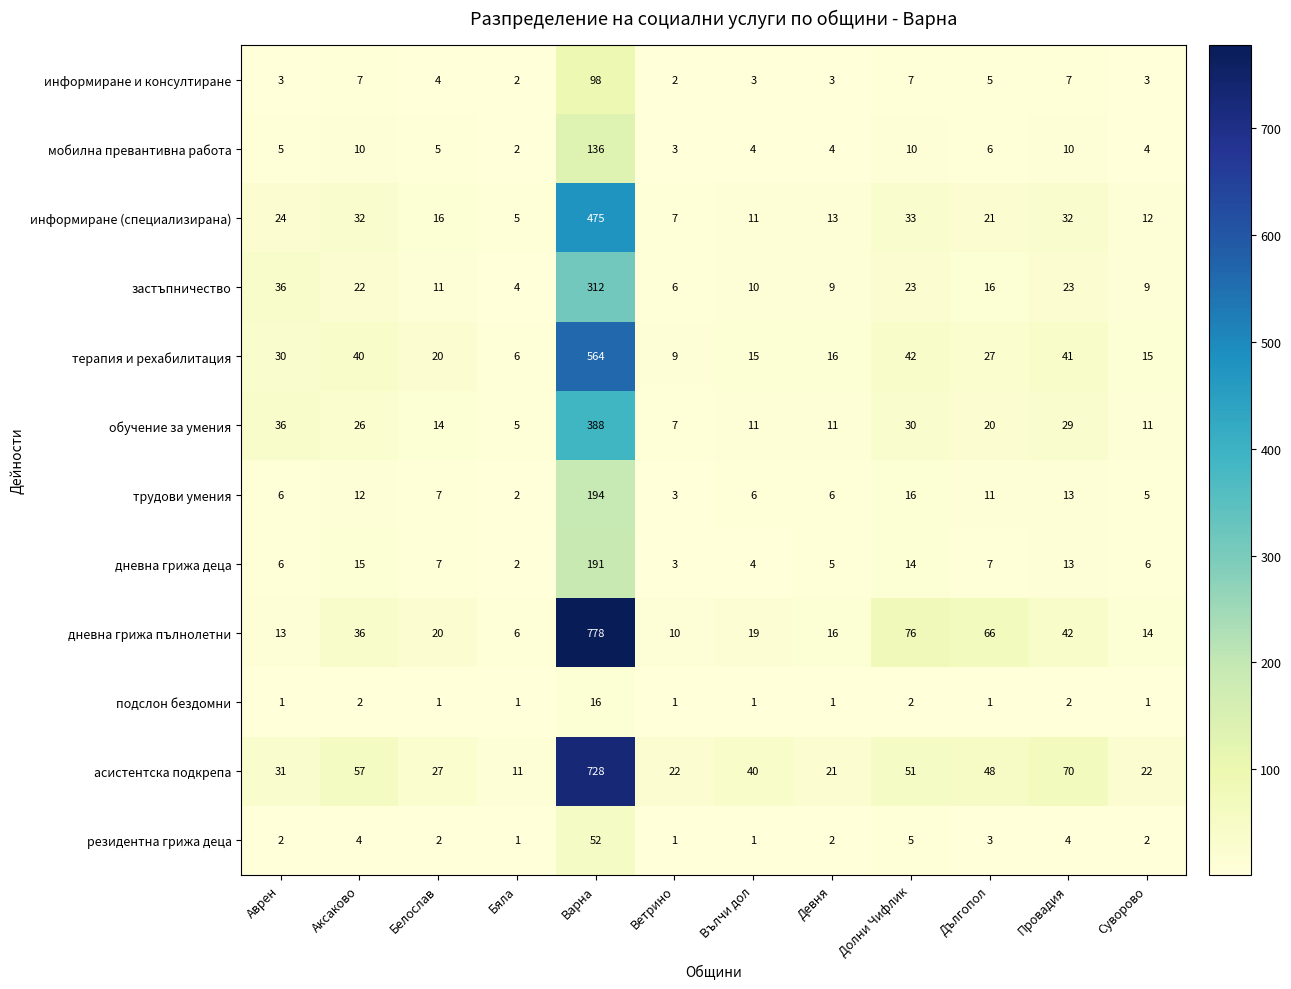

The асистентска подкрепа series shows 20 at Бяла. True or false?

False